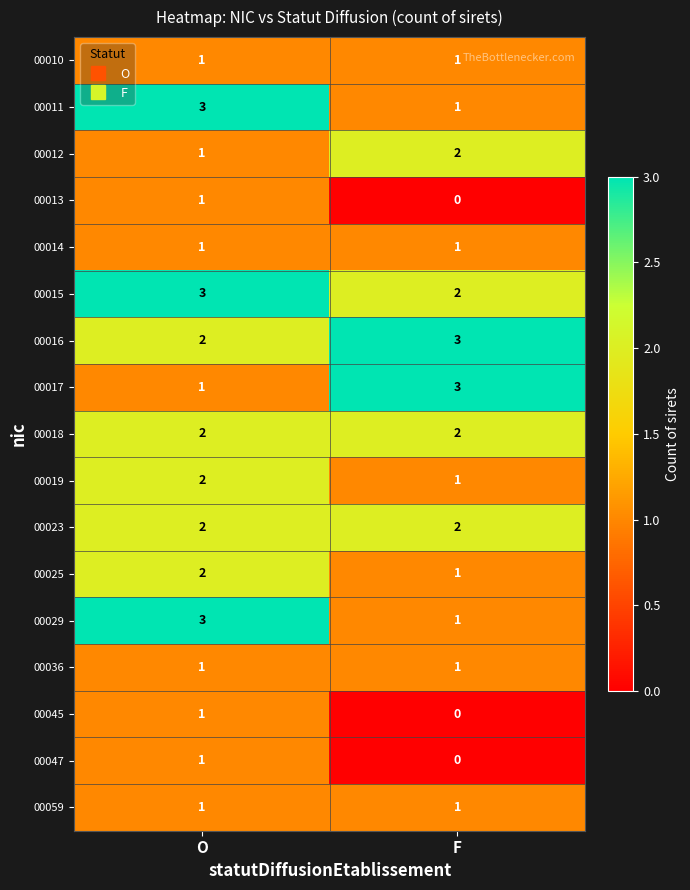

What is the spread (max minus min) of values at F?

3